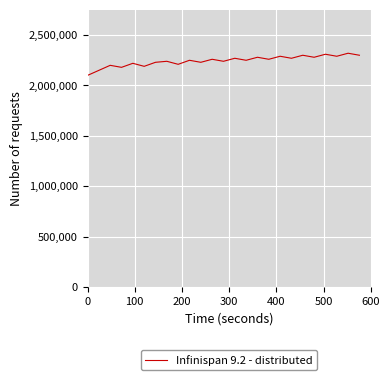

What is the difference between the maximum and minimum values?

220000